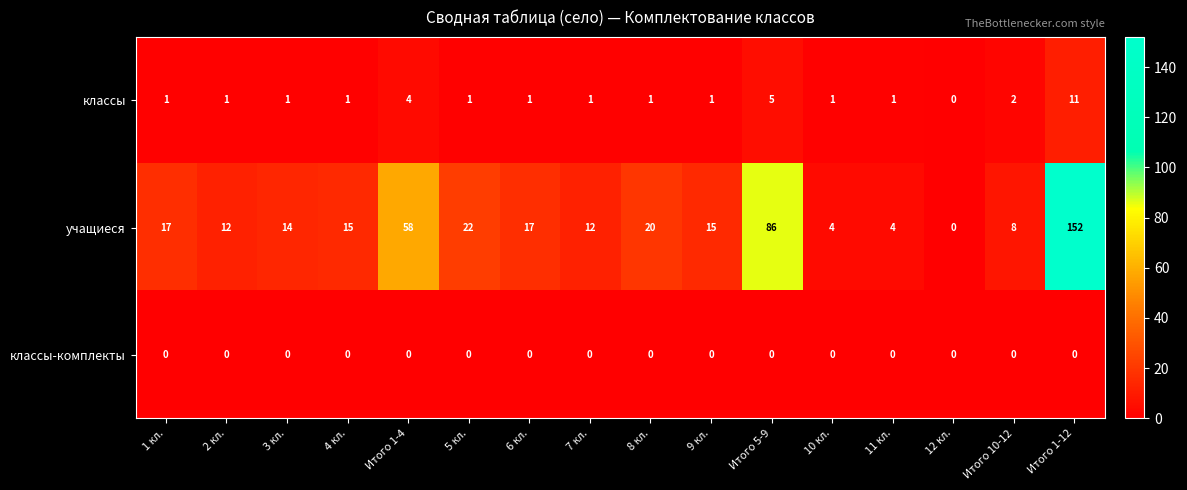

At 8 кл., list the series in order from largest to smallest.

учащиеся, классы, классы-комплекты